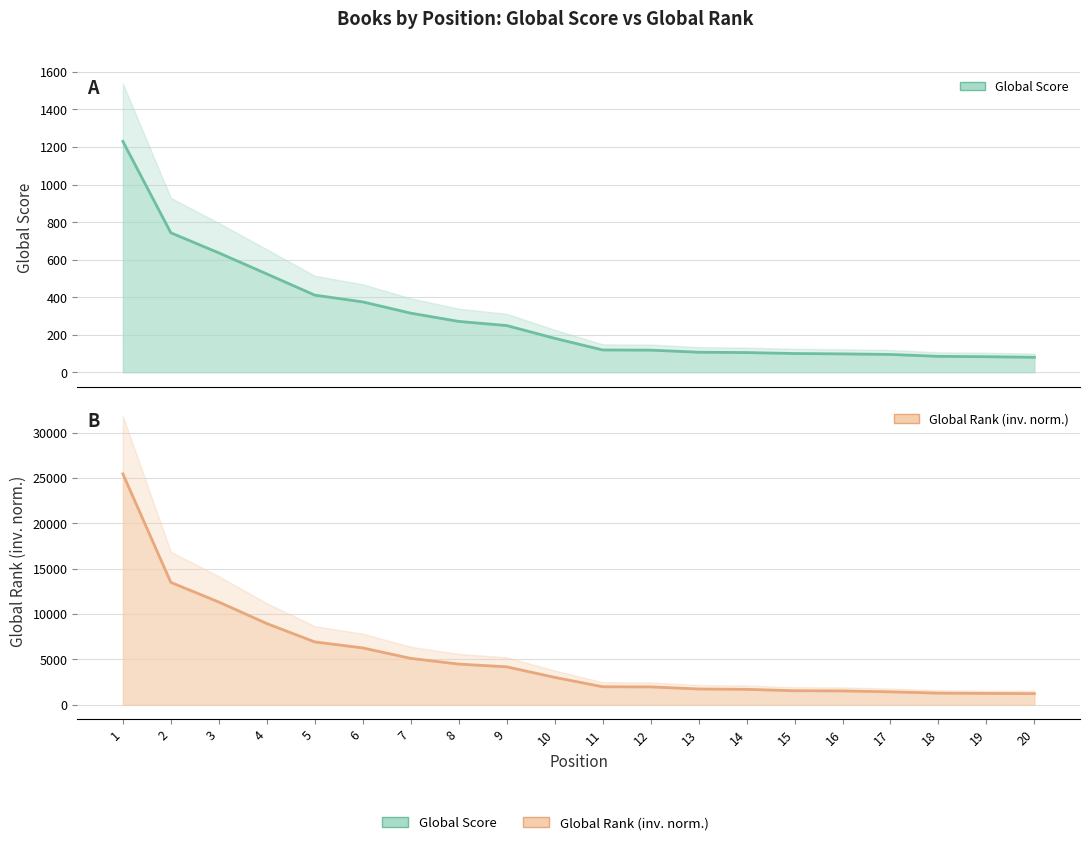

Is it true that the value at 14 is 105?

True